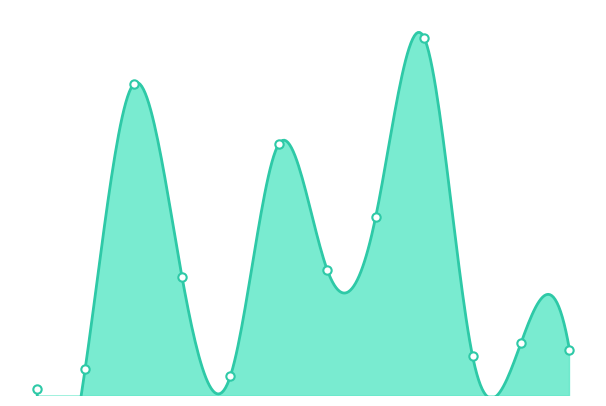

Reading right to left, transcribe all the data shown in this chart.

6300000	7200000	5400000	48600000	24300000	17100000	34200000	2700000	16200000	42300000	3600000	900000